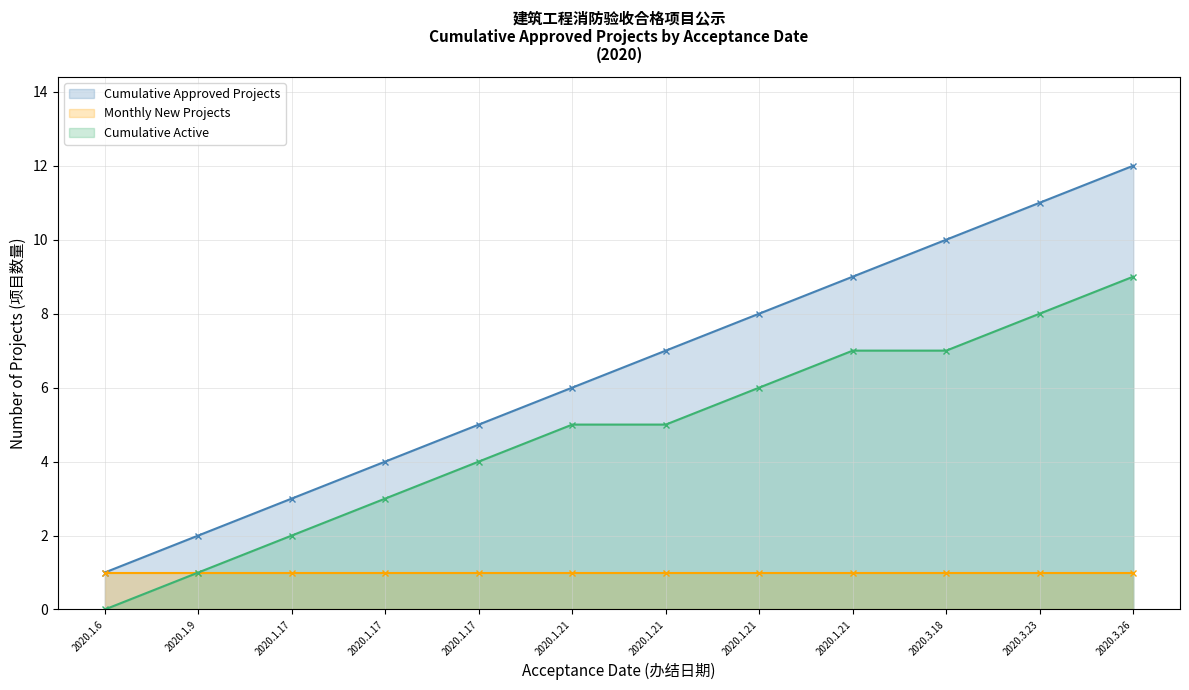

True or false: Cumulative Active and Cumulative Approved Projects intersect in this chart.

False